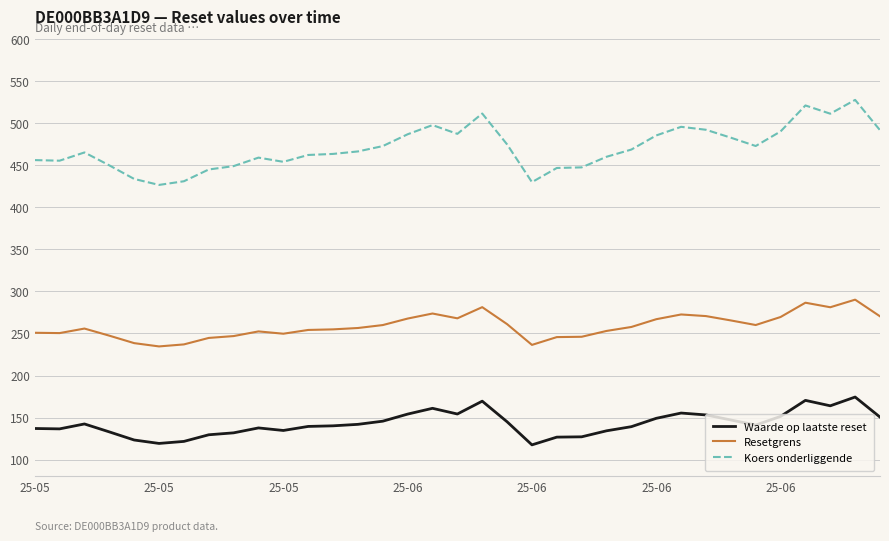

Which series has the widest spread of values?

Koers onderliggende